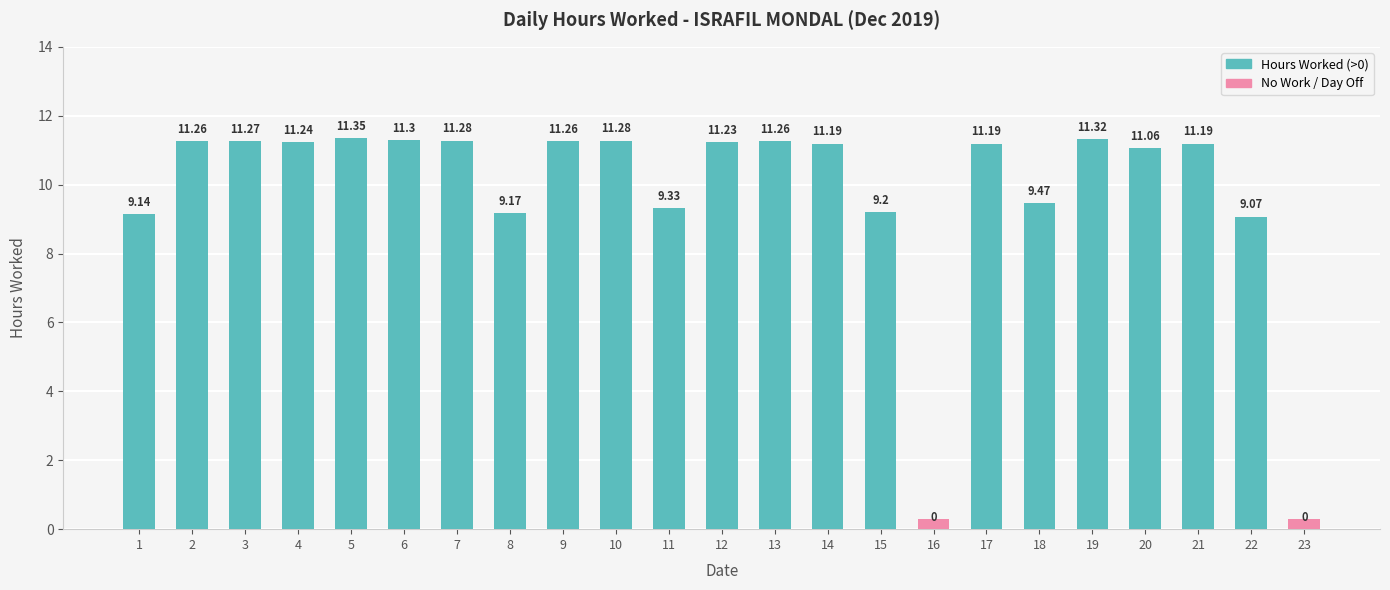

Reading left to right, what are all the values shown in this chart?

9.1	11.3	11.3	11.2	11.3	11.3	11.3	9.2	11.3	11.3	9.3	11.2	11.3	11.2	9.2	0.0	11.2	9.5	11.3	11.1	11.2	9.1	0.0